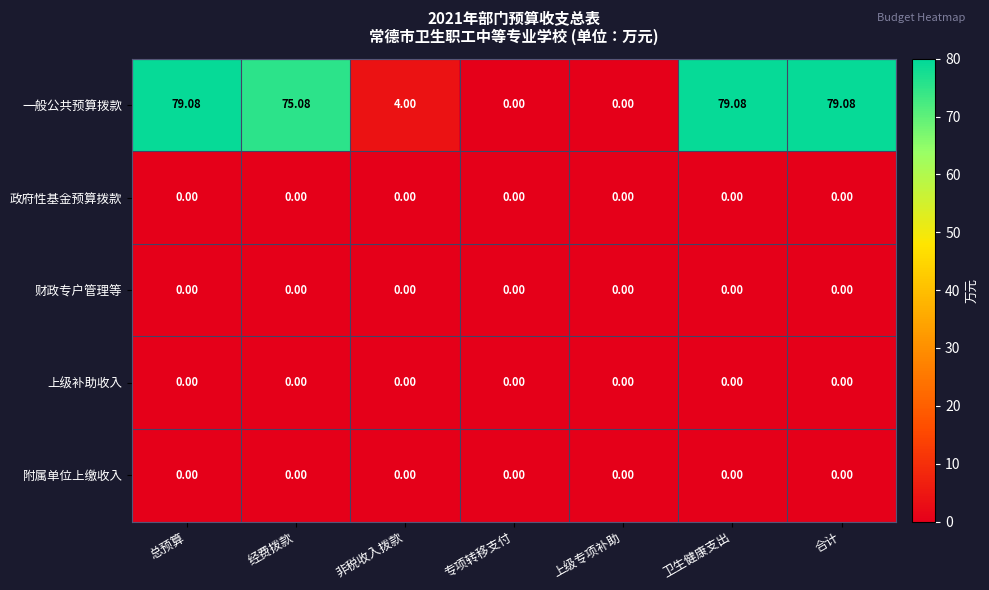

Which series has the largest total across all categories?

一般公共预算拨款